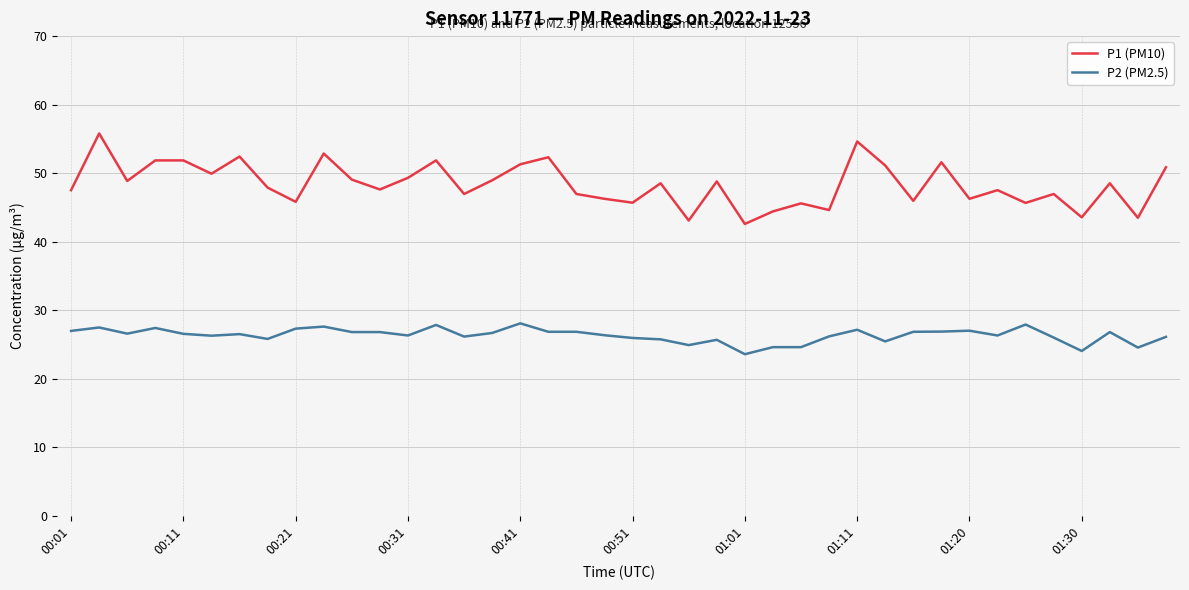

True or false: P1 (PM10) and P2 (PM2.5) intersect in this chart.

False